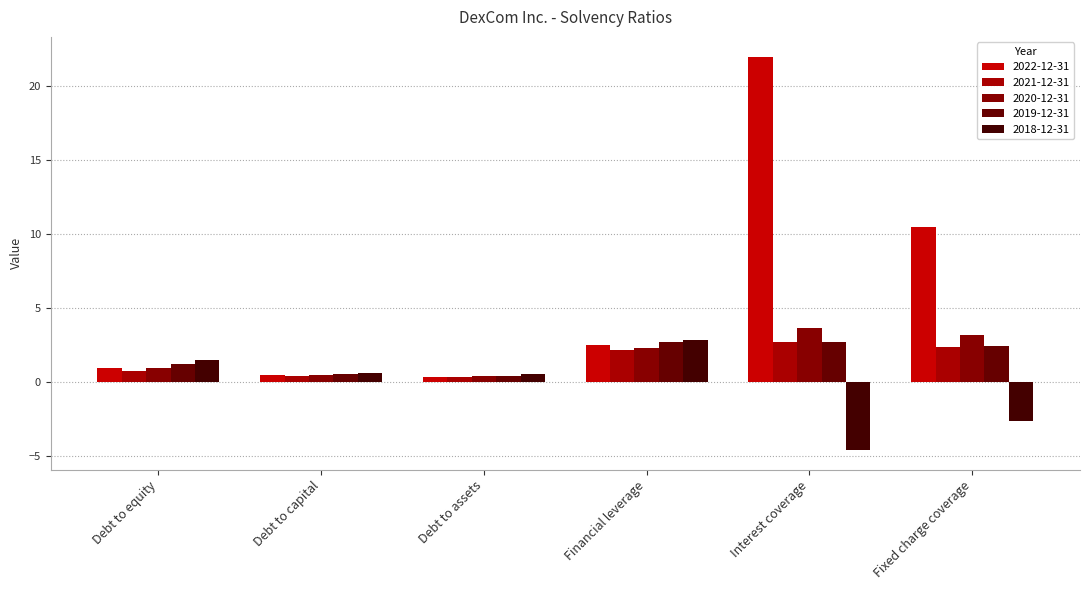

How many values in the 2022-12-31 series are below 2?

3